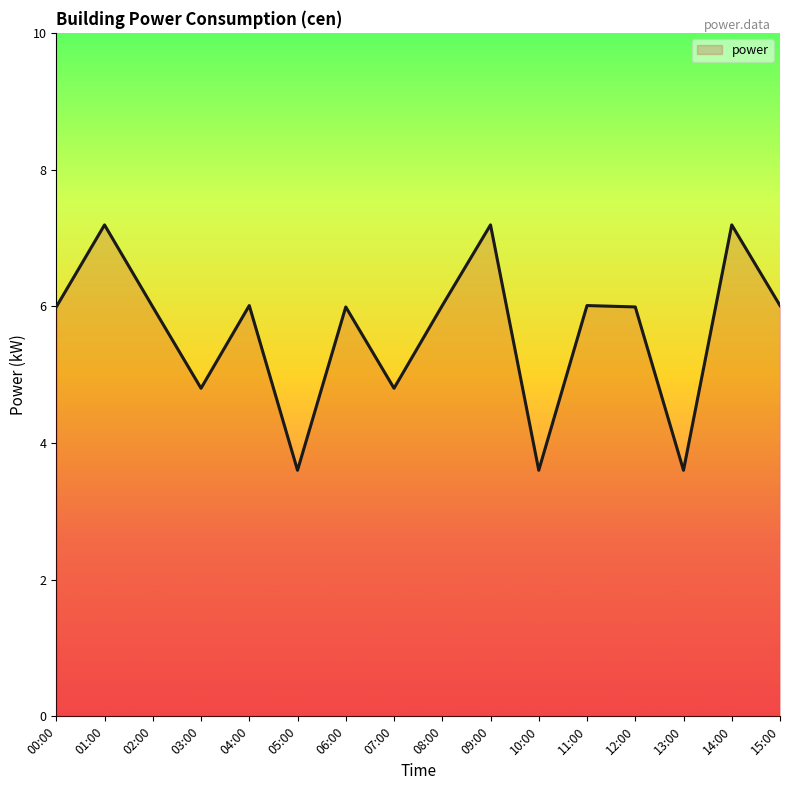

Where does the data first go above 5?

00:00